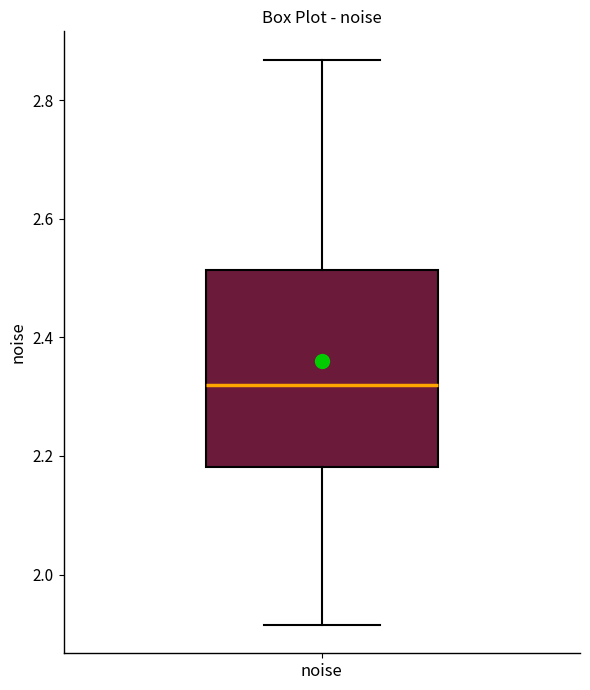

Transcribe this box plot: give where the median line is, the range the box spans, and where the two whiskers end, as read against the y-axis. The values are not printed on the chart, so give them approximately, as read against the axis.

median 2.32, box 2.18 to 2.52, whiskers 1.92 to 2.86